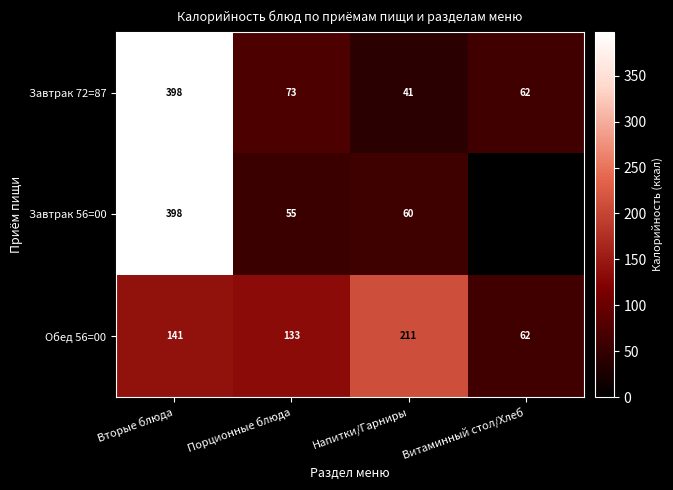

The Завтрак 72=87 series shows 218 at Вторые блюда. True or false?

False